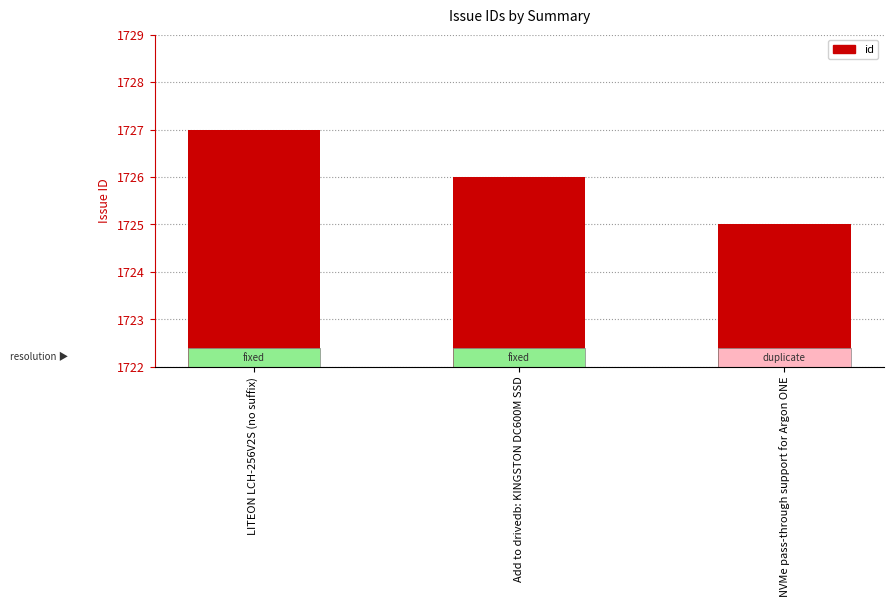

Which has a higher value, NVMe pass-through support for Argon ONE or LITEON LCH-256V2S (no suffix)?

LITEON LCH-256V2S (no suffix)